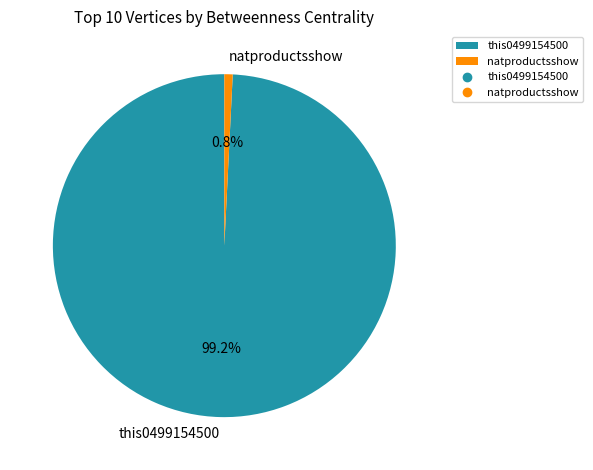

How many segments does this pie chart have?

2